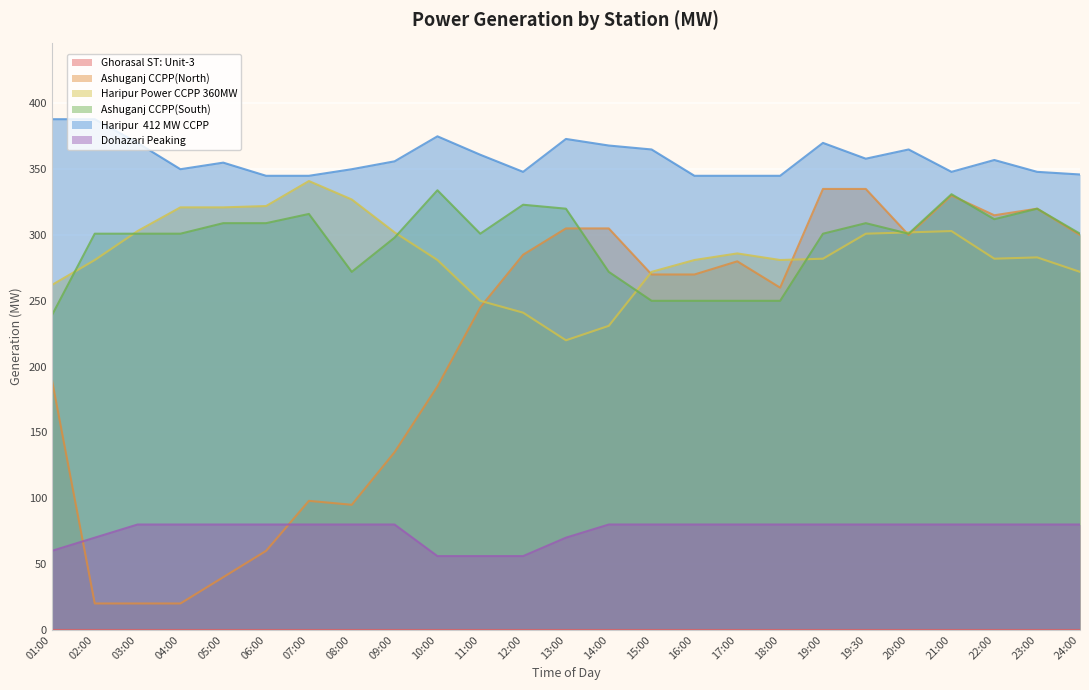

Is the value of Haripur Power CCPP 360MW at 12:00 greater than the value of Dohazari Peaking at 15:00?

Yes